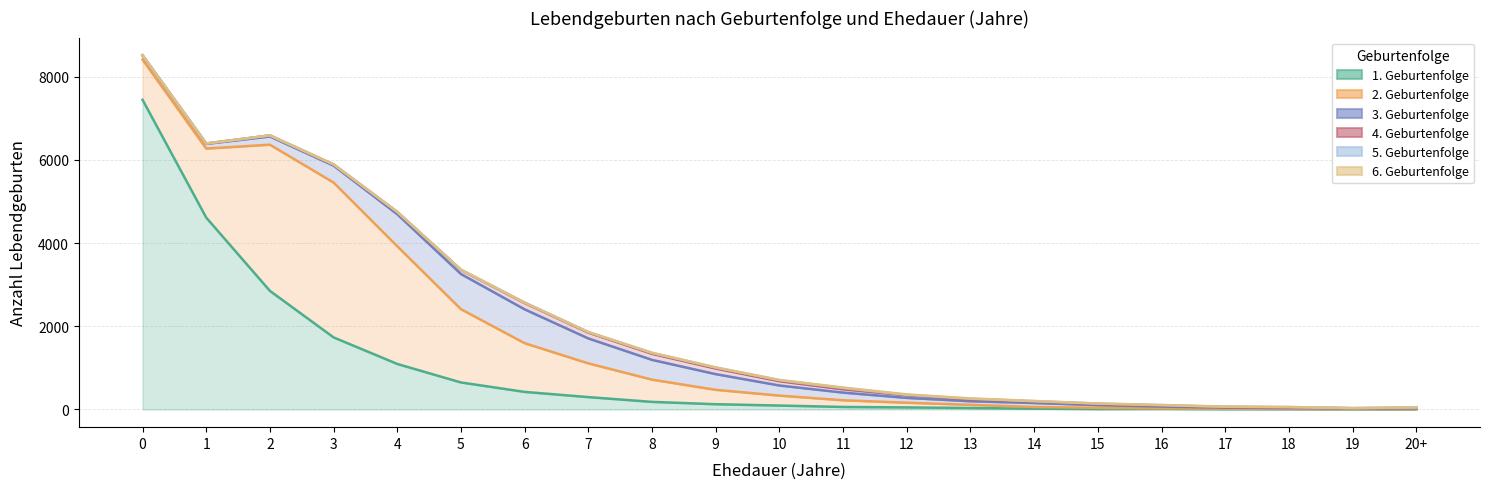

True or false: 5. Geburtenfolge and 4. Geburtenfolge cross at least once.

False